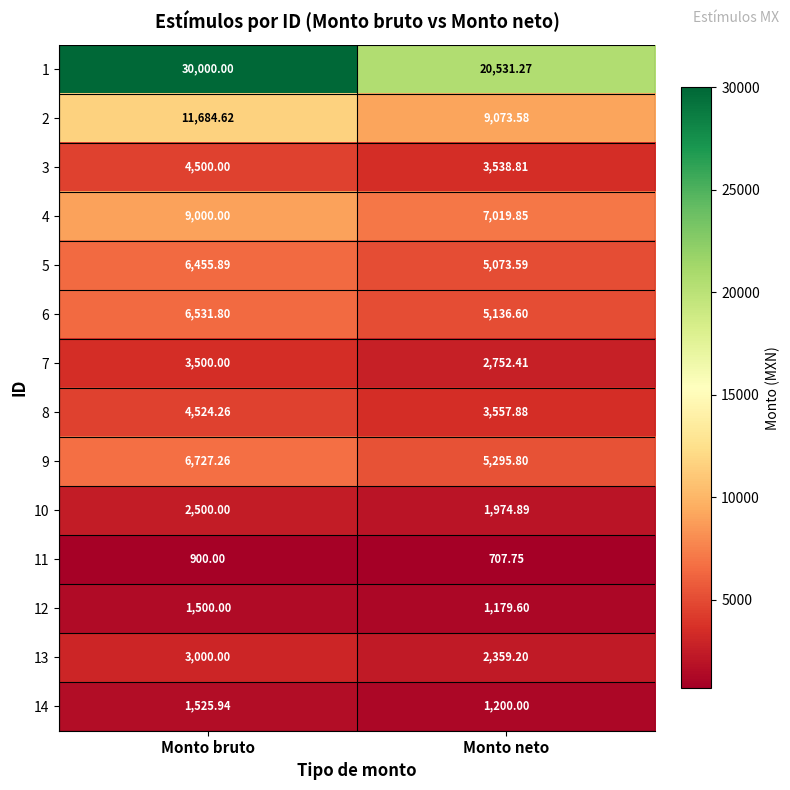

Rank the series at Monto neto from highest to lowest value.

1, 2, 4, 9, 6, 5, 8, 3, 7, 13, 10, 14, 12, 11